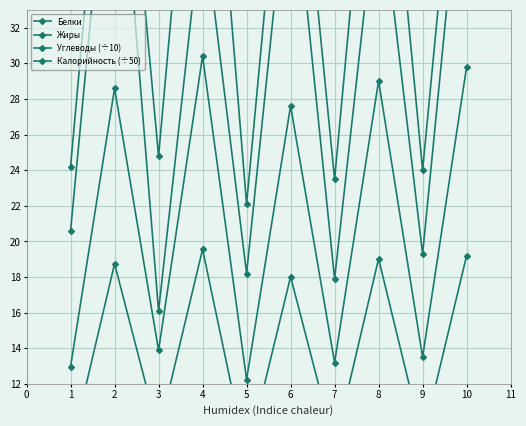

What is the difference between the maximum and minimum values in the Жиры series?

30.2